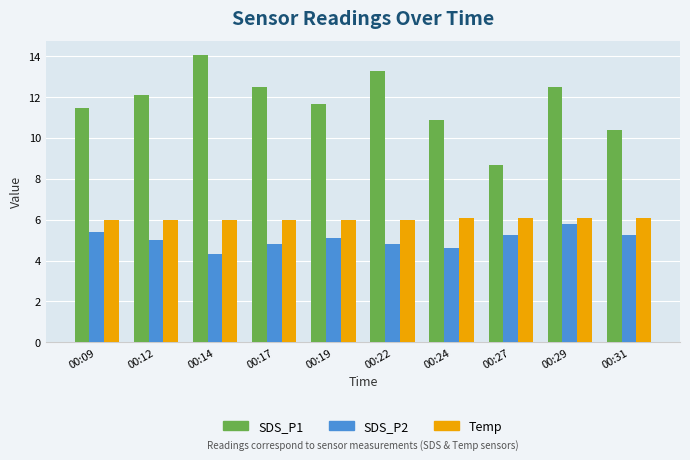

Which series has the widest spread of values?

SDS_P1